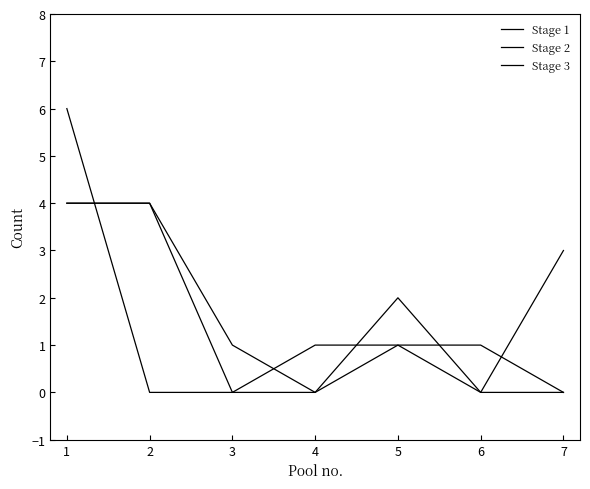

How many lines are shown in the chart?

3